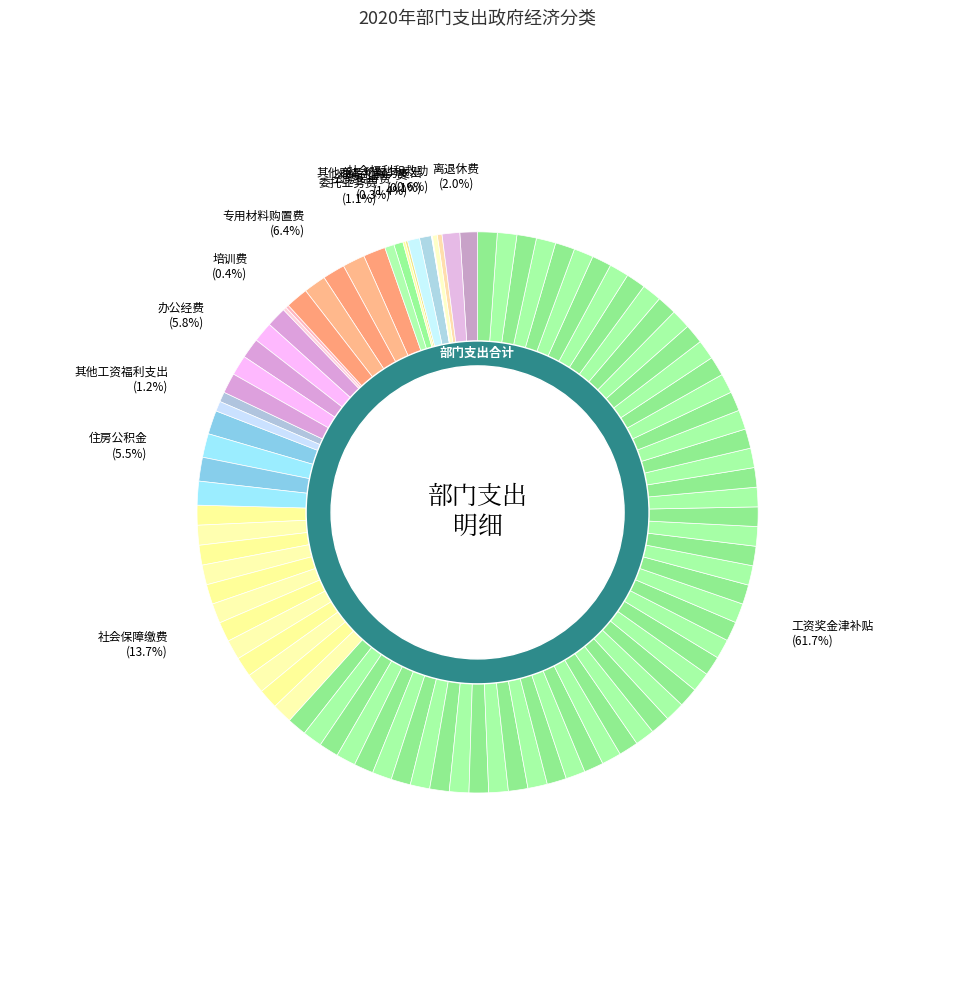

The 其他工资福利支出 slice represents 13% of the pie. True or false?

False